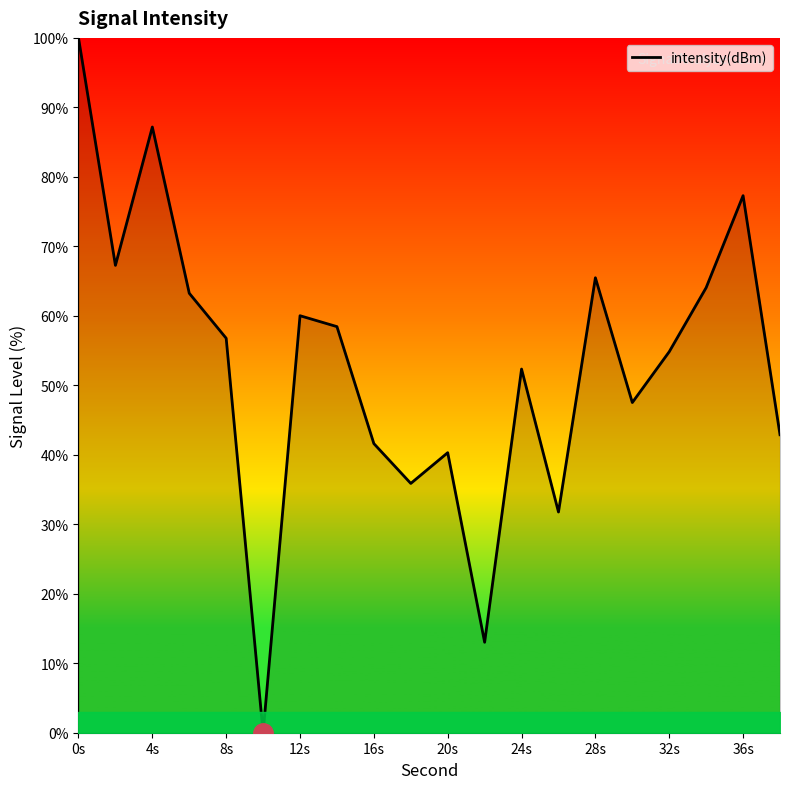

What is the difference between the maximum and minimum values?

100.0